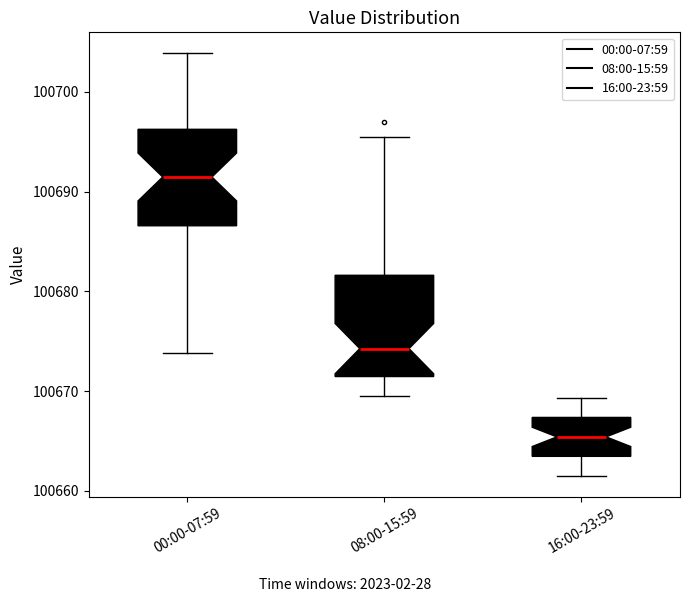

Where is the upper edge of the box for 16:00-23:59 on the y-axis? The values are not printed on the chart, so give them approximately, as read against the axis.

100667